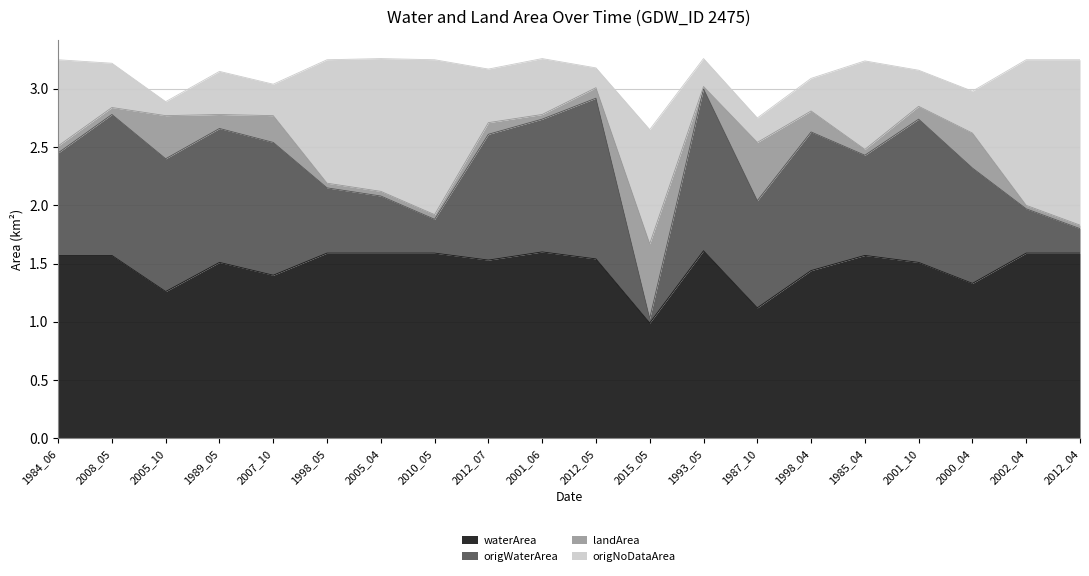

True or false: landArea has a value of 2.2 at 1985_04.

False